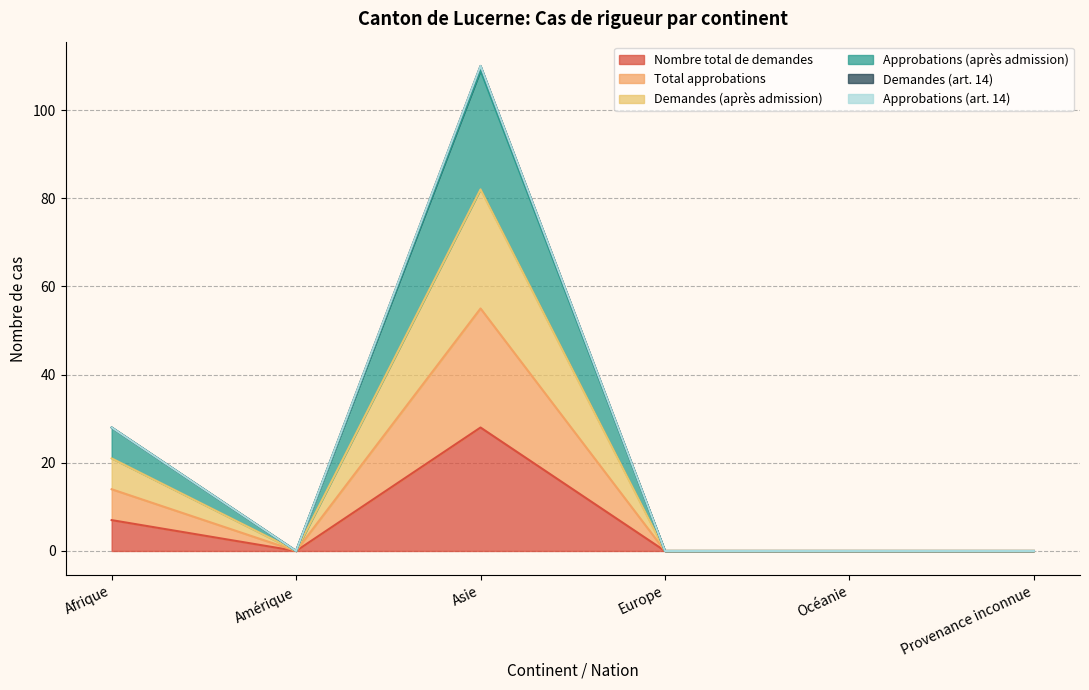

Which series has the largest range (max minus min)?

Total approbations